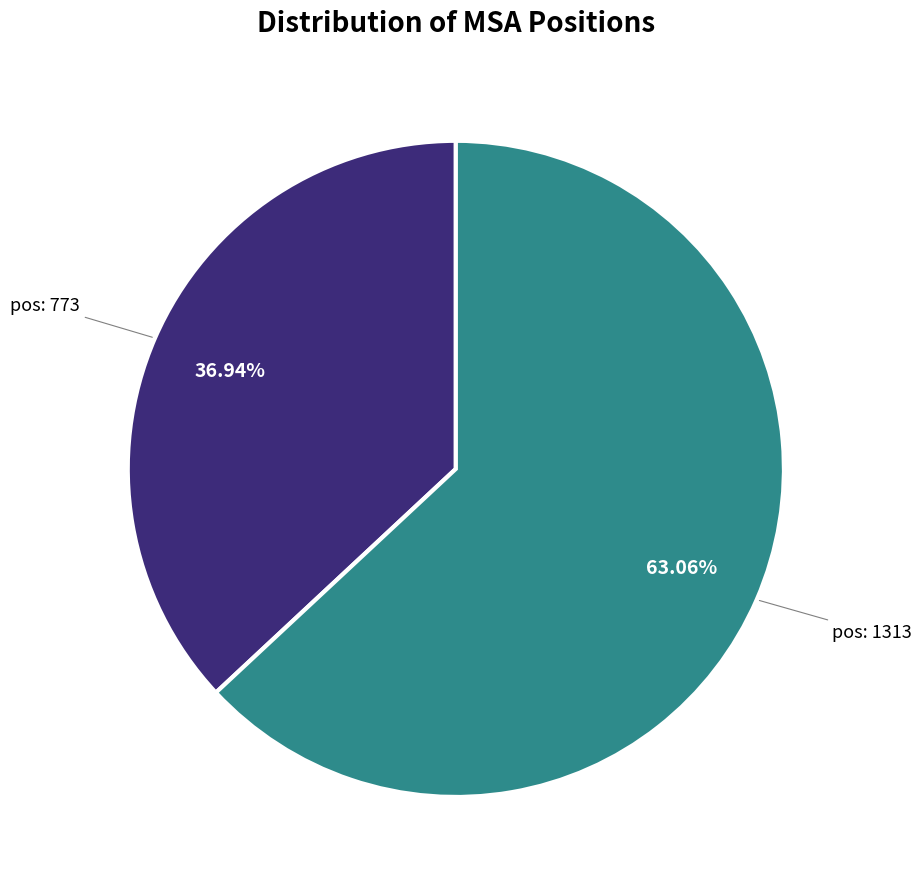

To the nearest percent, what is the difference between the largest and smallest slice percentages?

26%